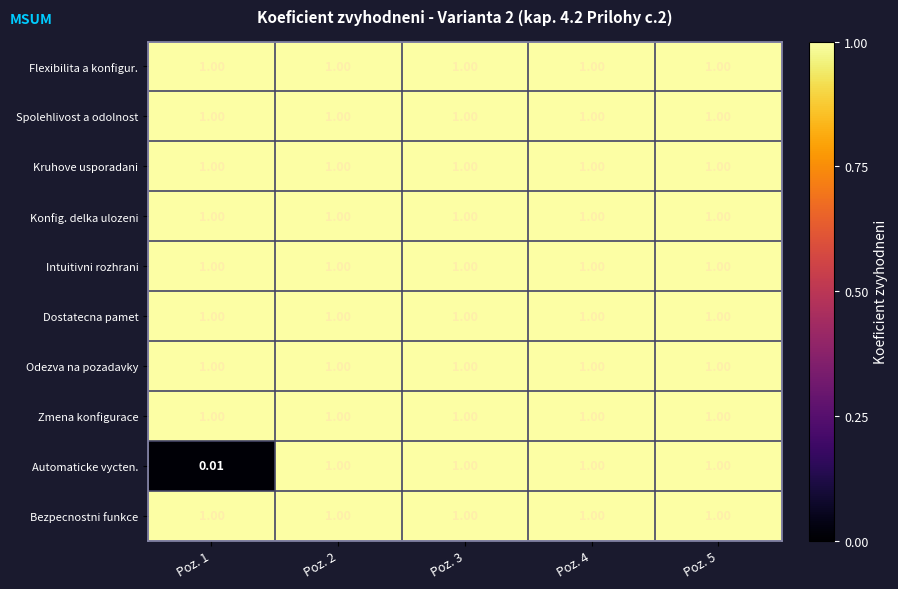

Which series has the largest range (max minus min)?

Automaticke vycten.